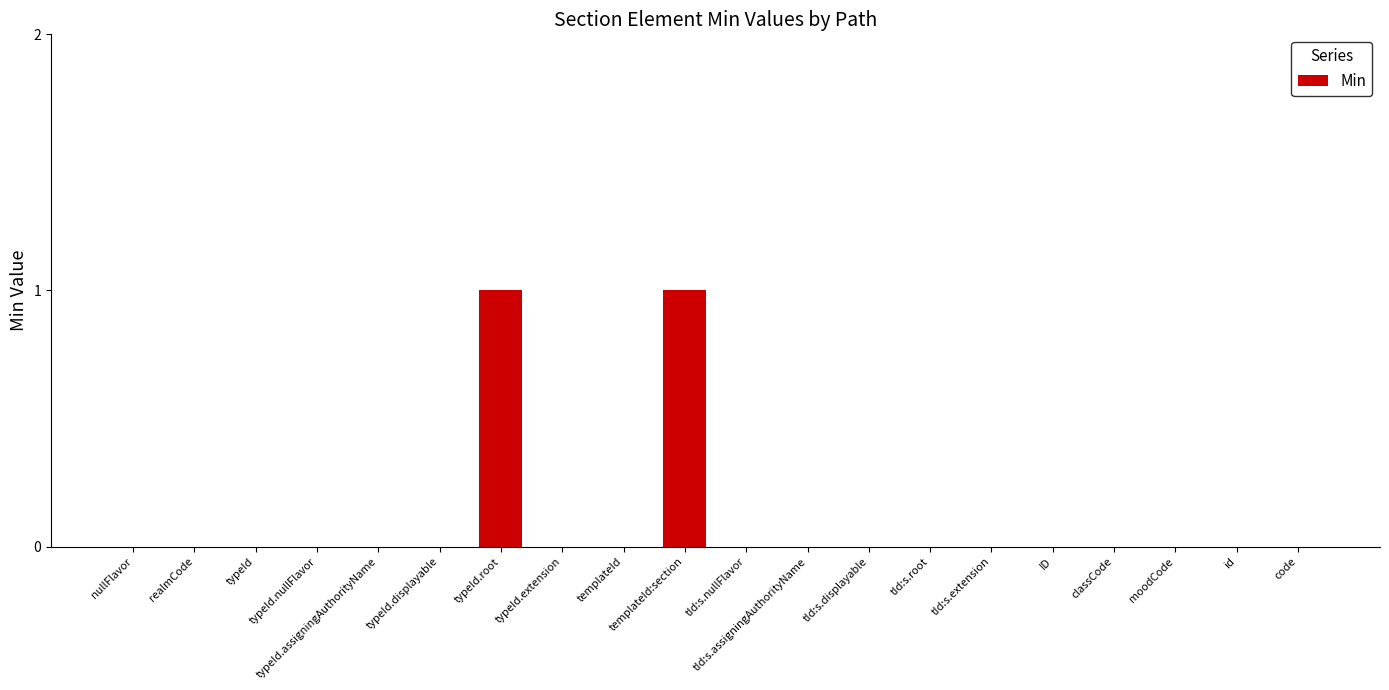

Between typeId.root and code, which is larger?

typeId.root